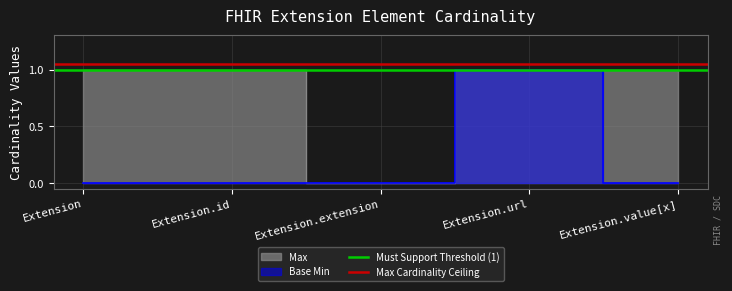

Is it true that Max Cardinality Ceiling equals 1.1 at Extension?

True